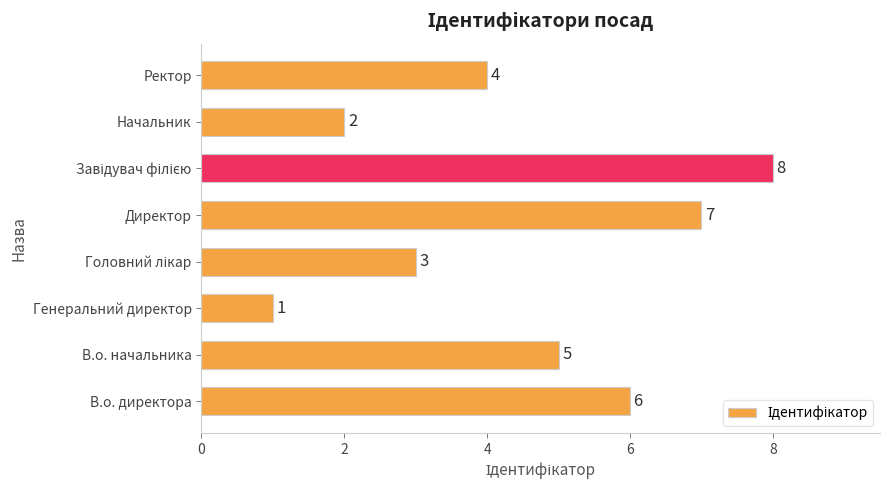

The value at Начальник is 2. True or false?

True